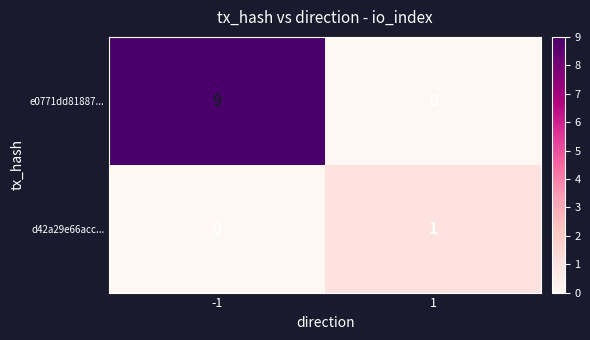

Which series has the widest spread of values?

e0771dd81887...